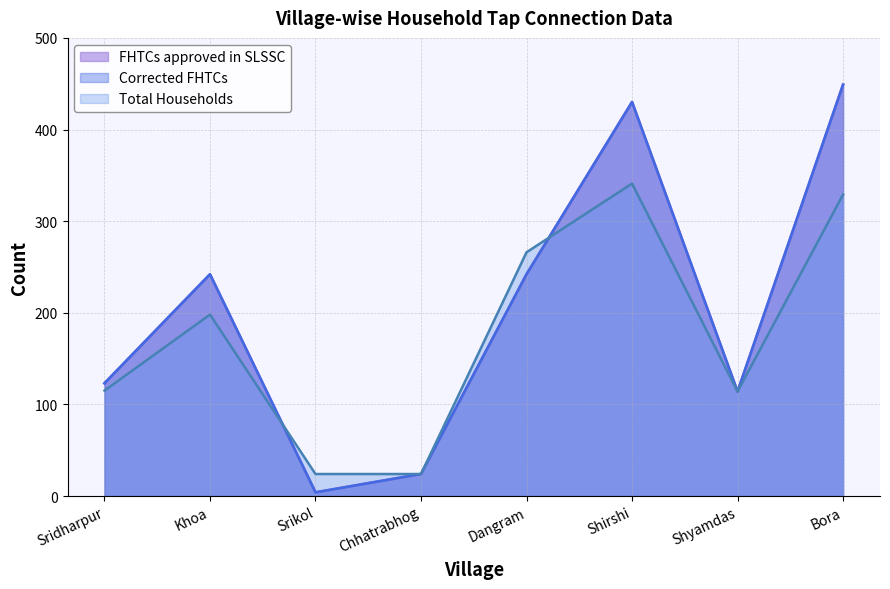

Where do Corrected FHTCs and Total Households first cross each other?

Khoa and Srikol